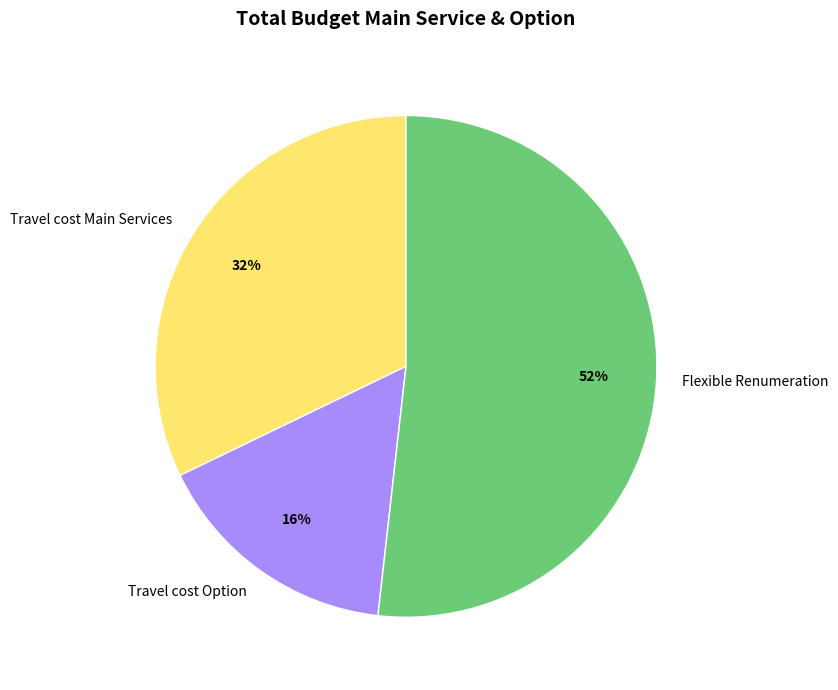

Which slice is the smallest?

Travel cost Option